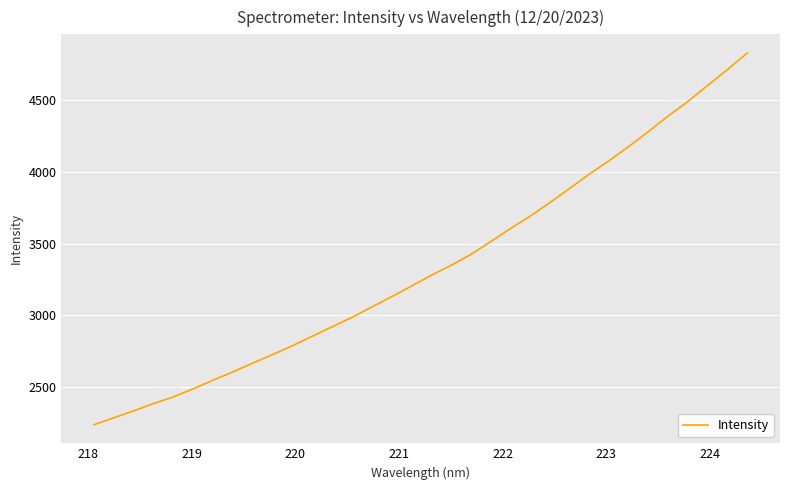

What is the smallest value displayed?

2237.6